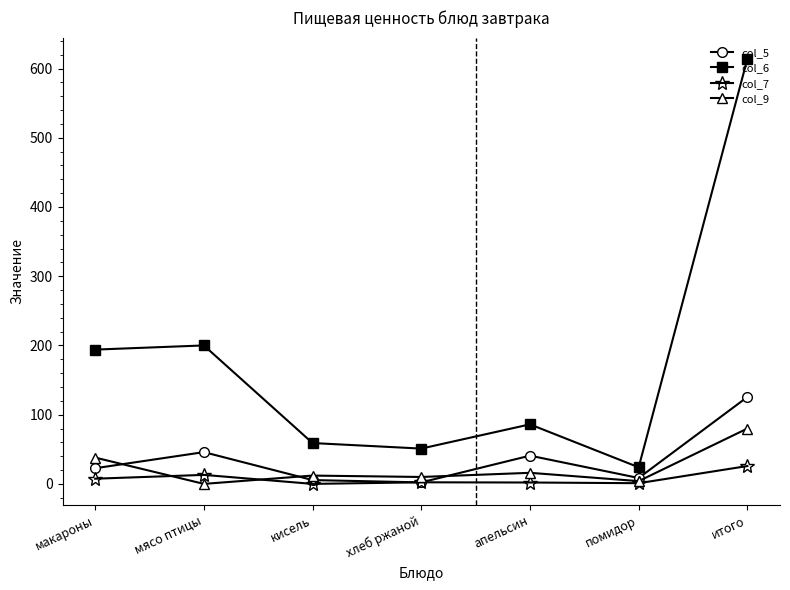

At which category does col_6 reach its first local valley?

хлеб ржаной